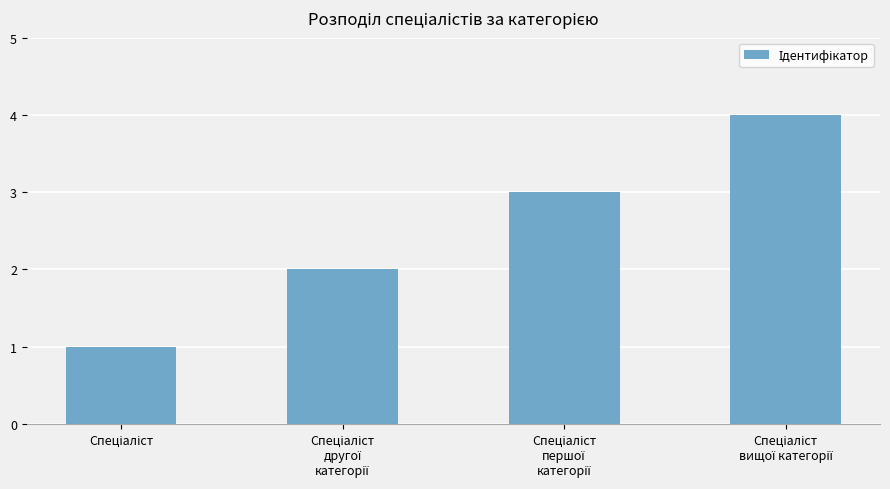

Reading left to right, transcribe all the data shown in this chart.

1	2	3	4